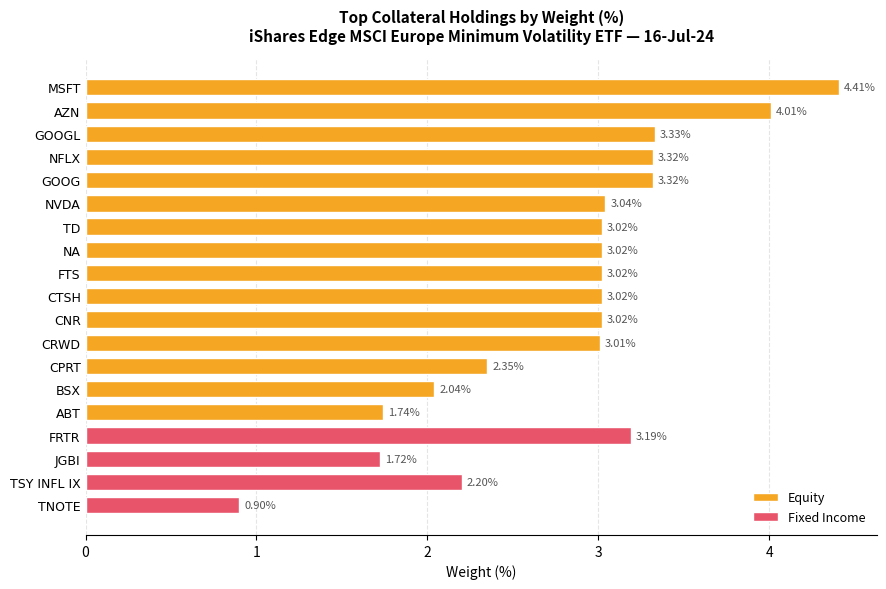

Are the bars grouped side by side (vs. stacked)?

No